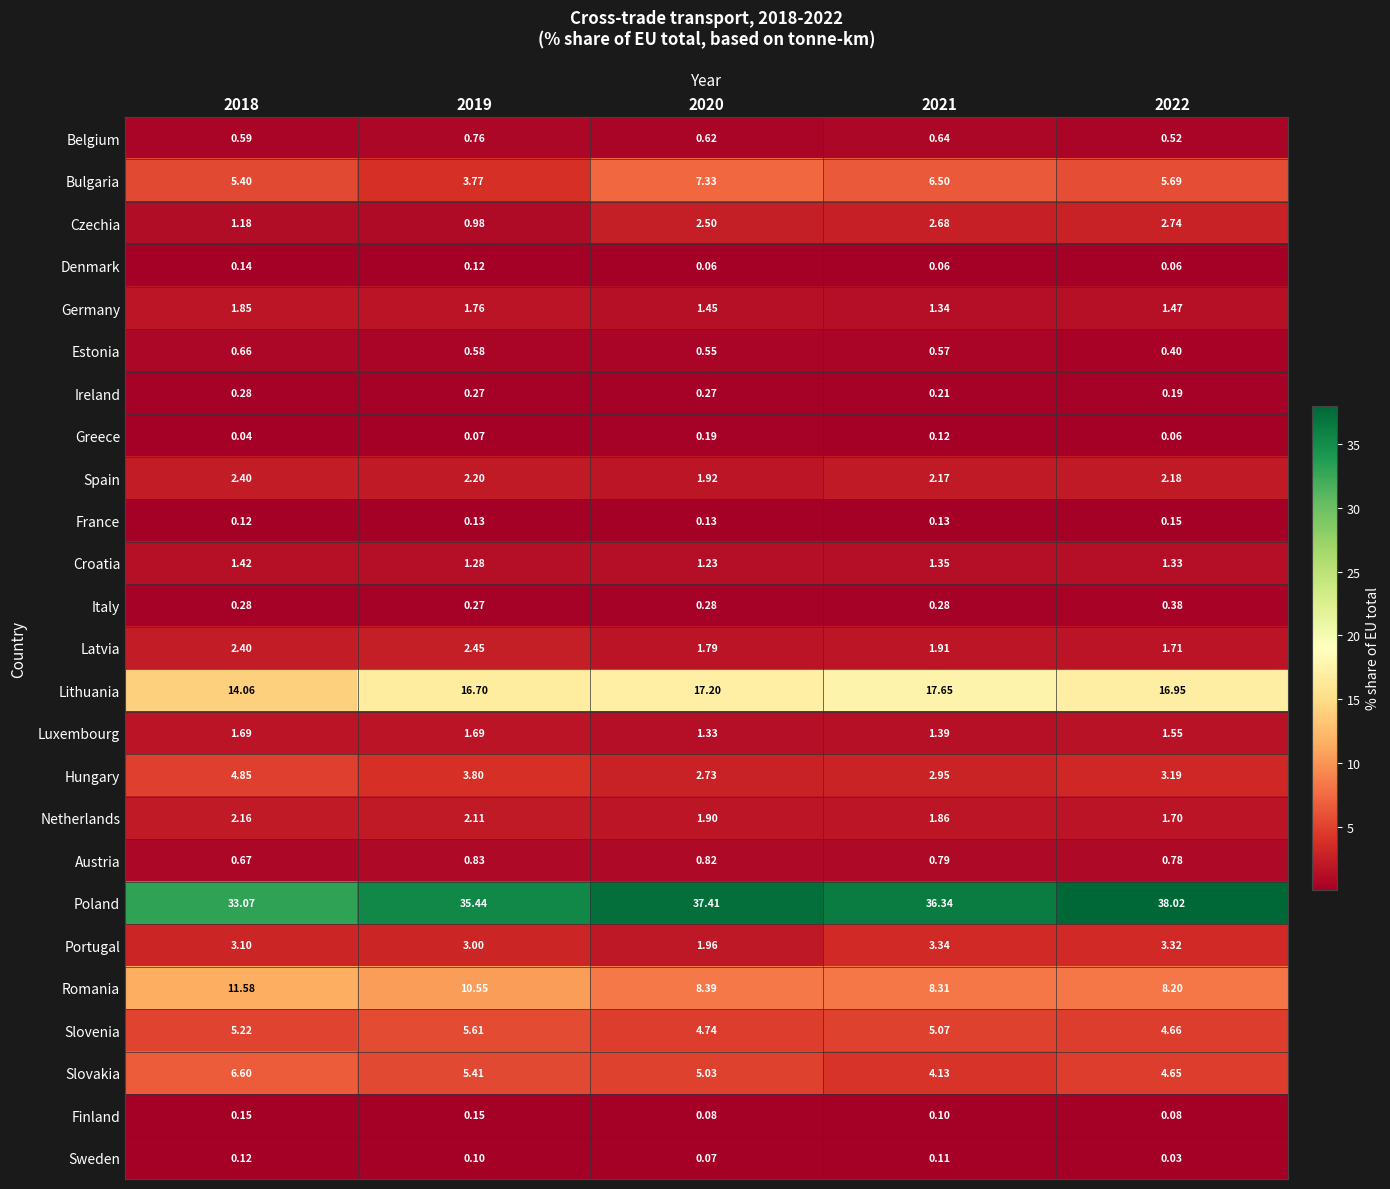

What is the total value across all series at 2020?

100.0